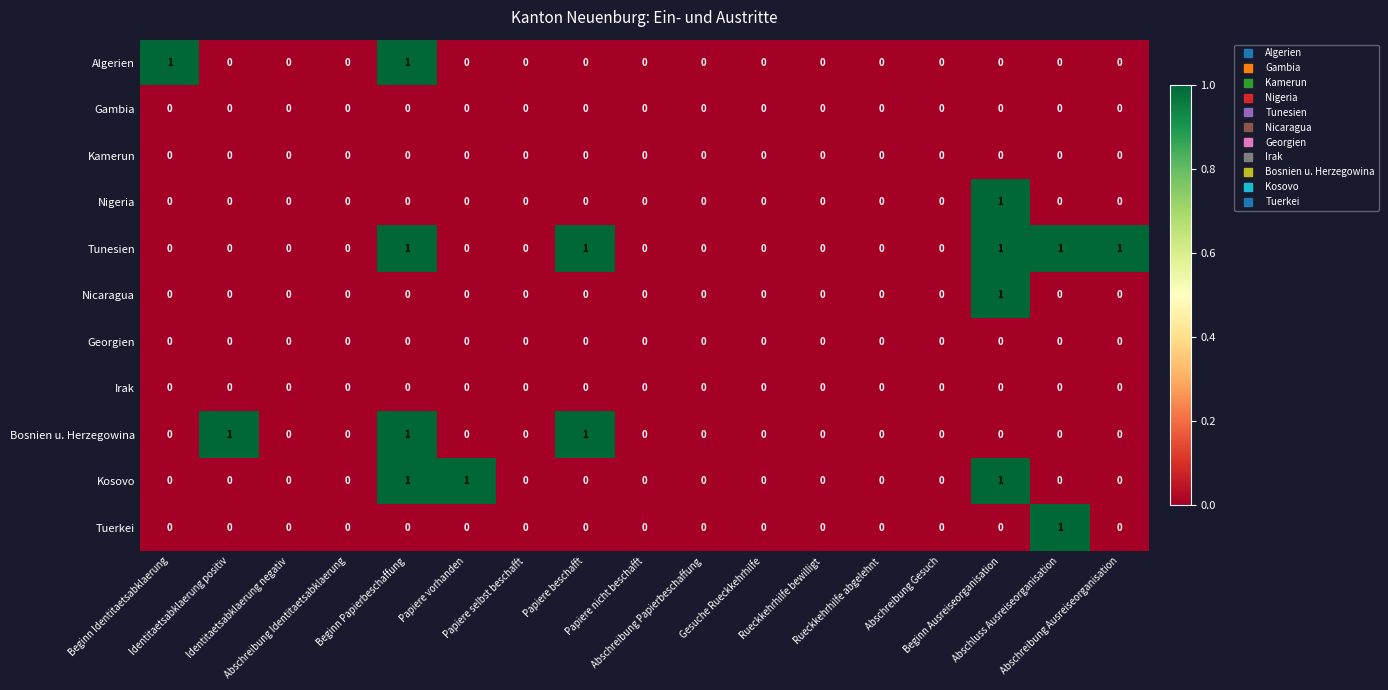

Which series has the largest total across all categories?

Tunesien